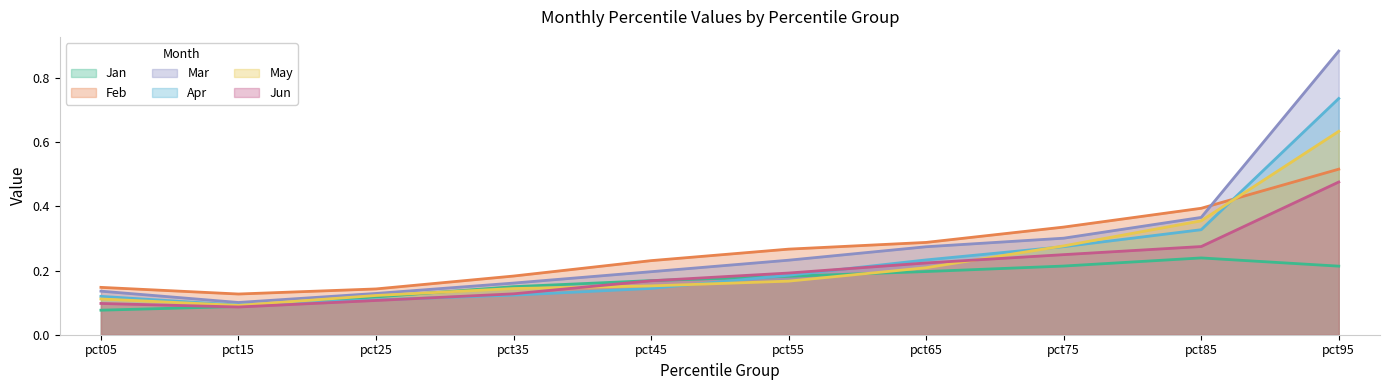

How many lines are shown in the chart?

6